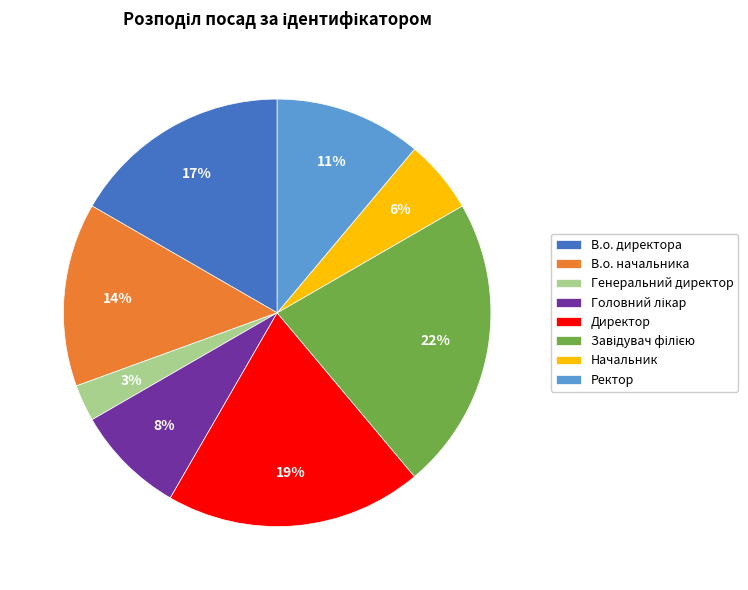

To the nearest percent, what is the difference between the largest and smallest slice percentages?

19%